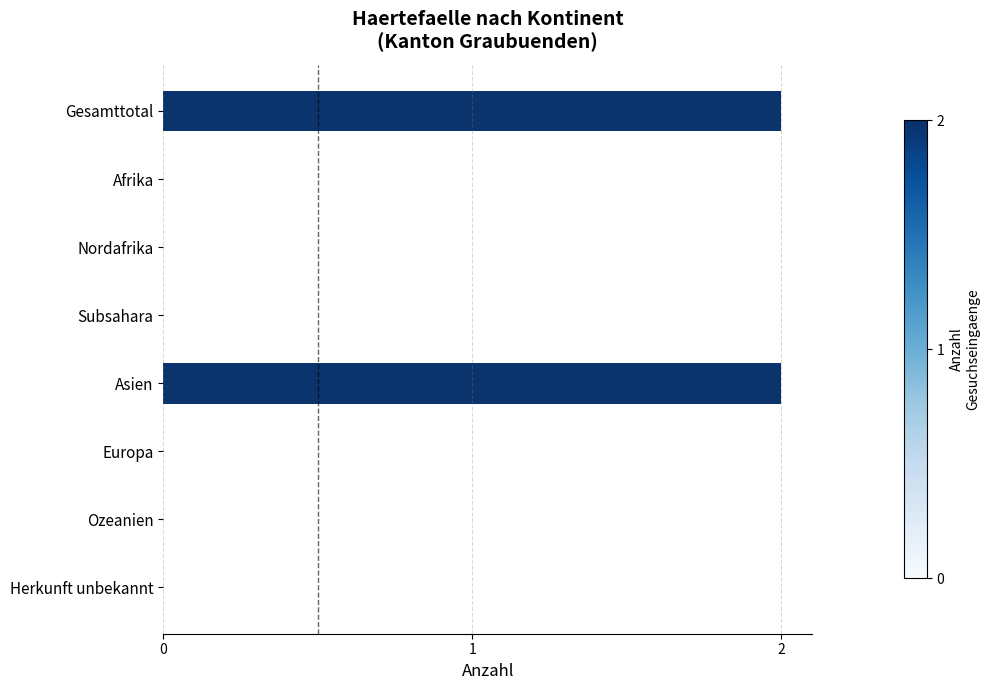

What is the sum of all values?

4